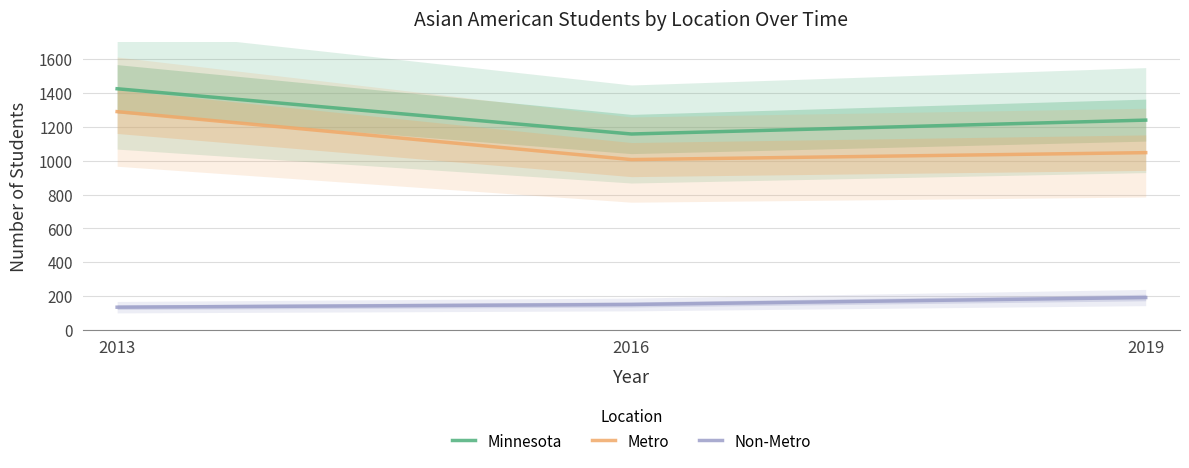

What is the value of the Non-Metro point at the 1st from the left?

135